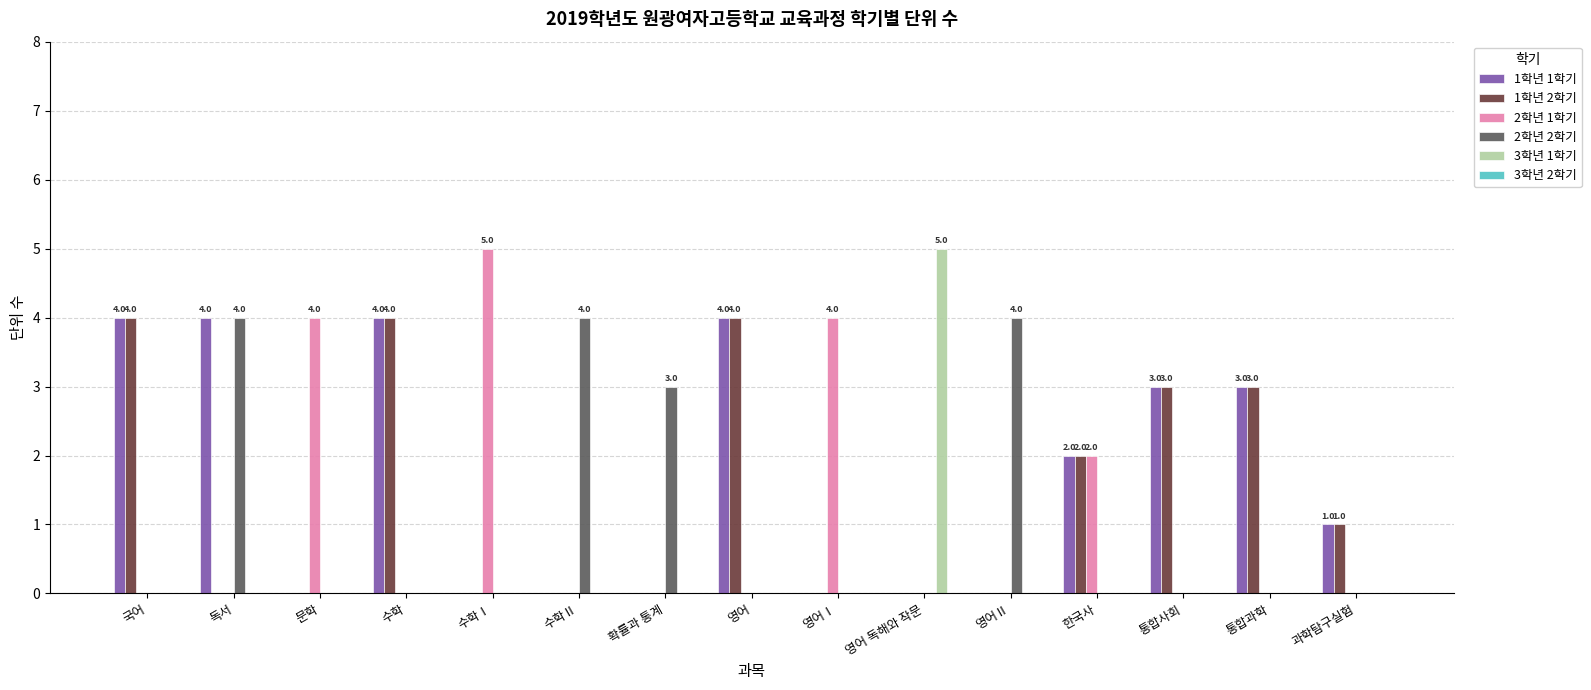

What is the total value across all series at 수학Ⅰ?

5